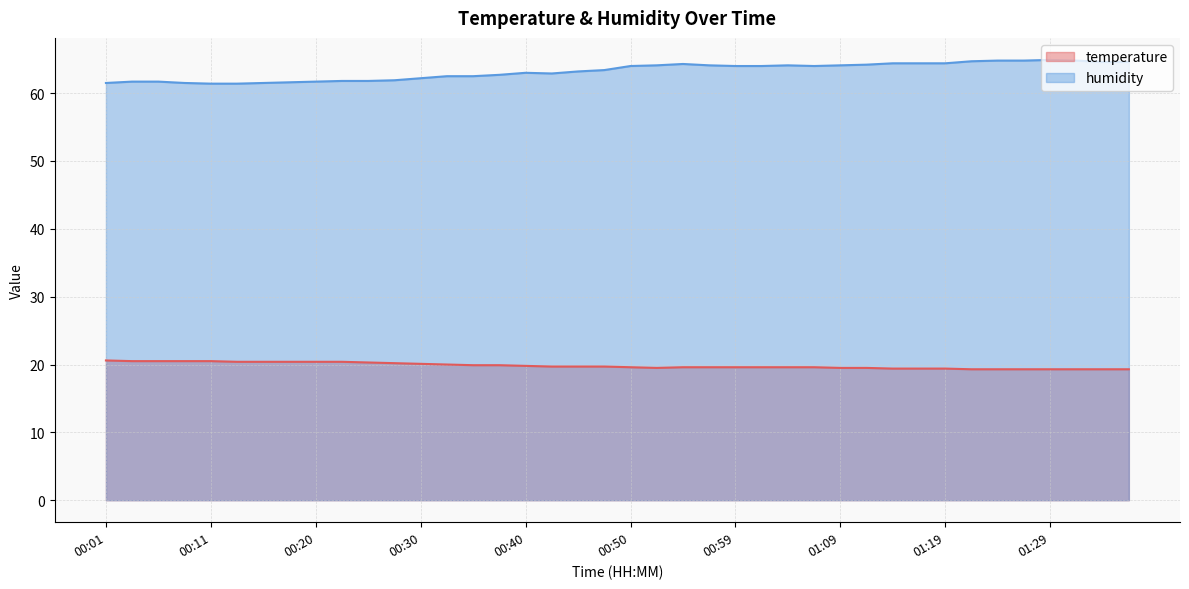

What is the label of the 24th point from the left?

00:57